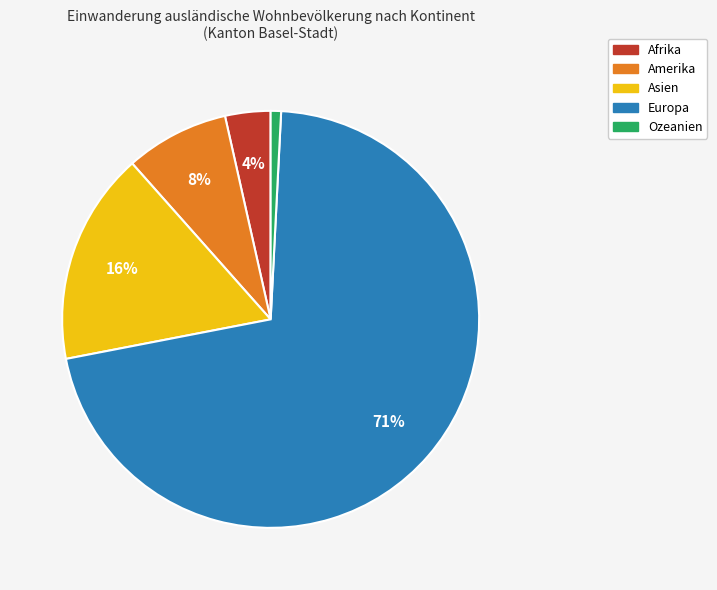

Combined, do Amerika and Ozeanien account for over 50%?

No